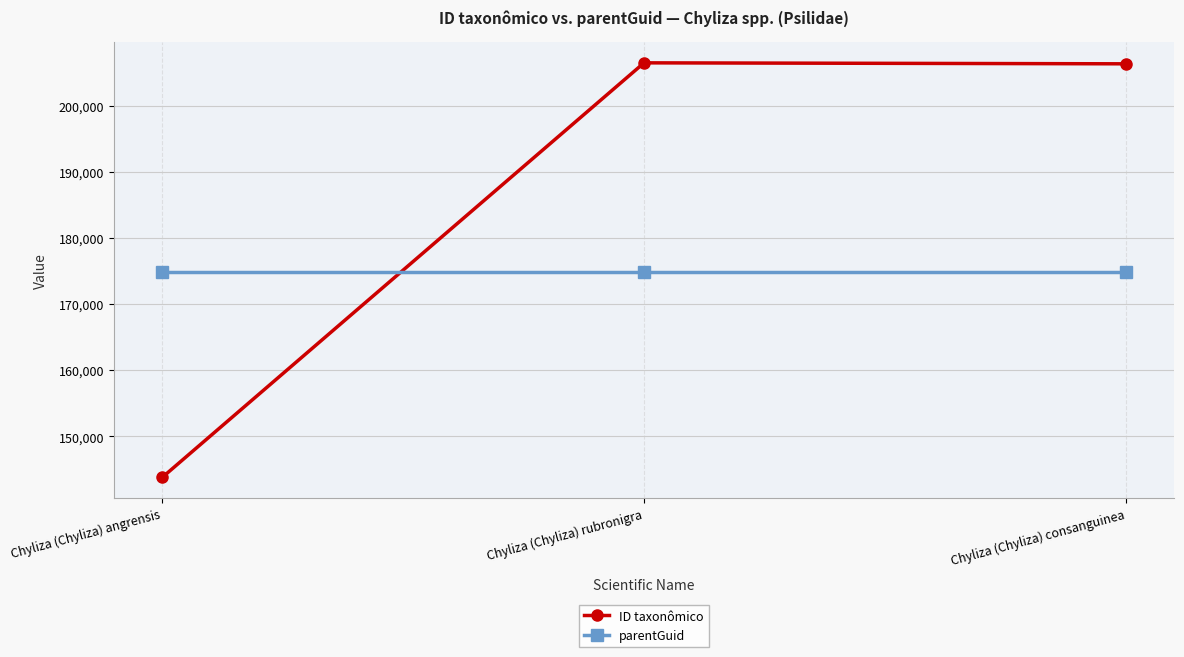

Which series has the widest spread of values?

ID taxonômico